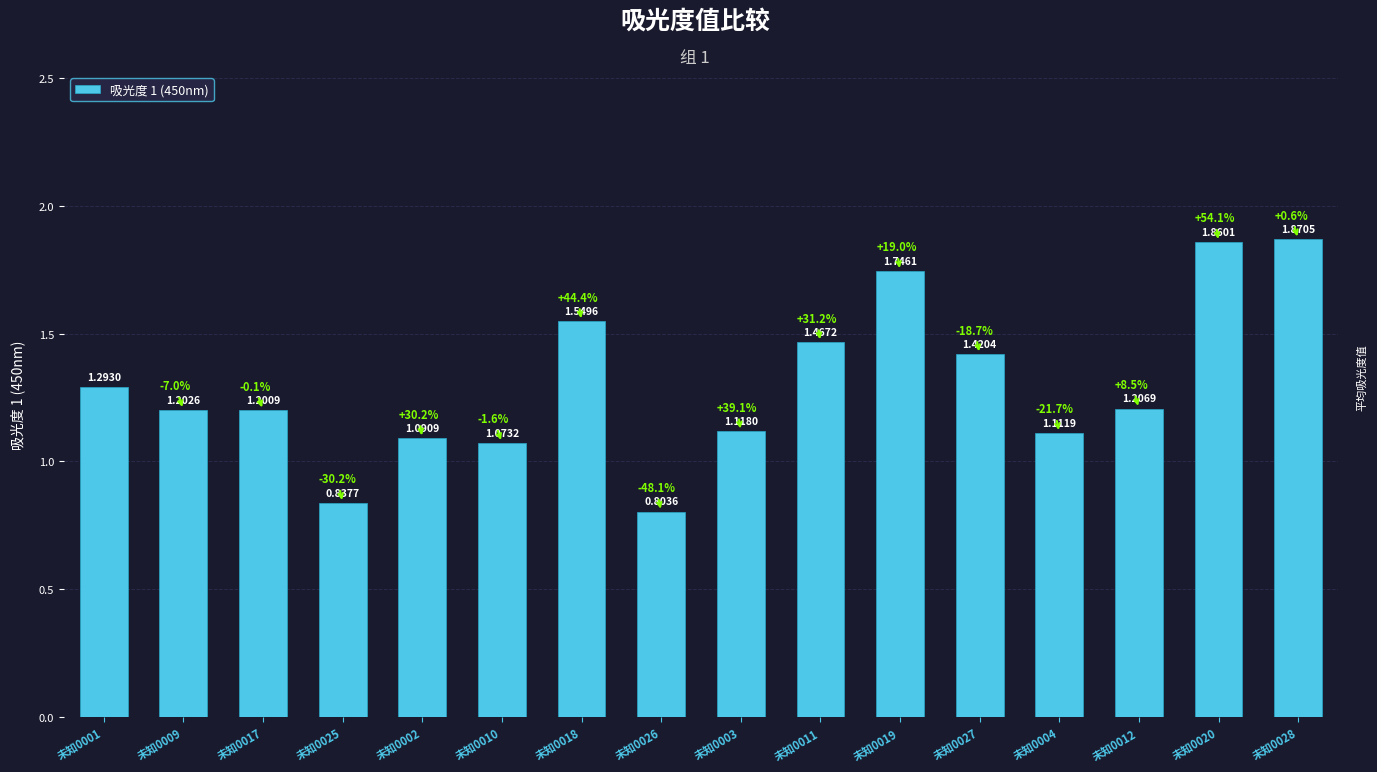

Is it true that the value at 未知0020 is 2.8?

False